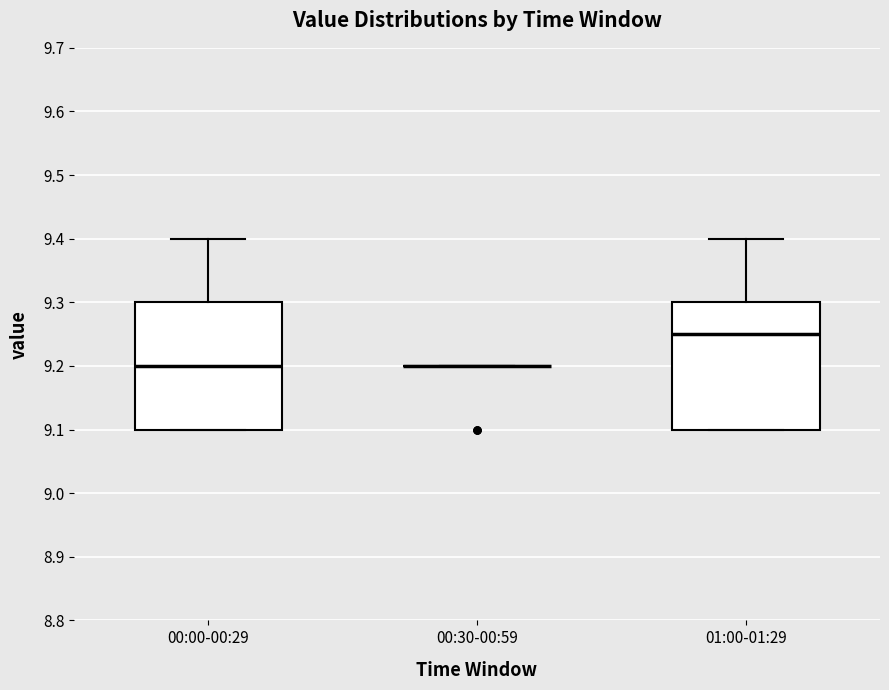

Reading left to right, read every box against the y-axis: the position of its median line, the range the box covers, and the ends of its whiskers. The values are not printed on the chart, so give them approximately, as read against the axis.

00:00-00:29: median 9.20, box 9.10 to 9.30, whiskers 9.10 to 9.40
00:30-00:59: box collapsed to a line at 9.20, whiskers 9.20 to 9.20
01:00-01:29: median 9.25, box 9.10 to 9.30, whiskers 9.10 to 9.40